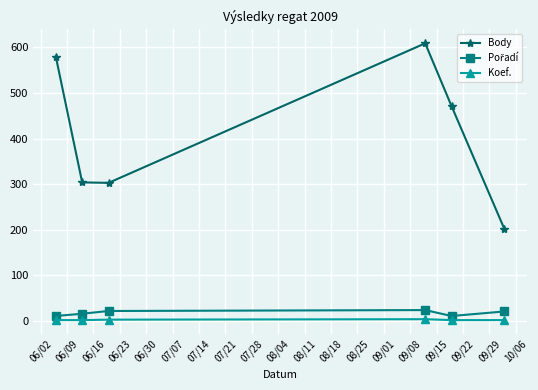

In Body, how many points are higher than both neighbors (excluding endpoints)?

1